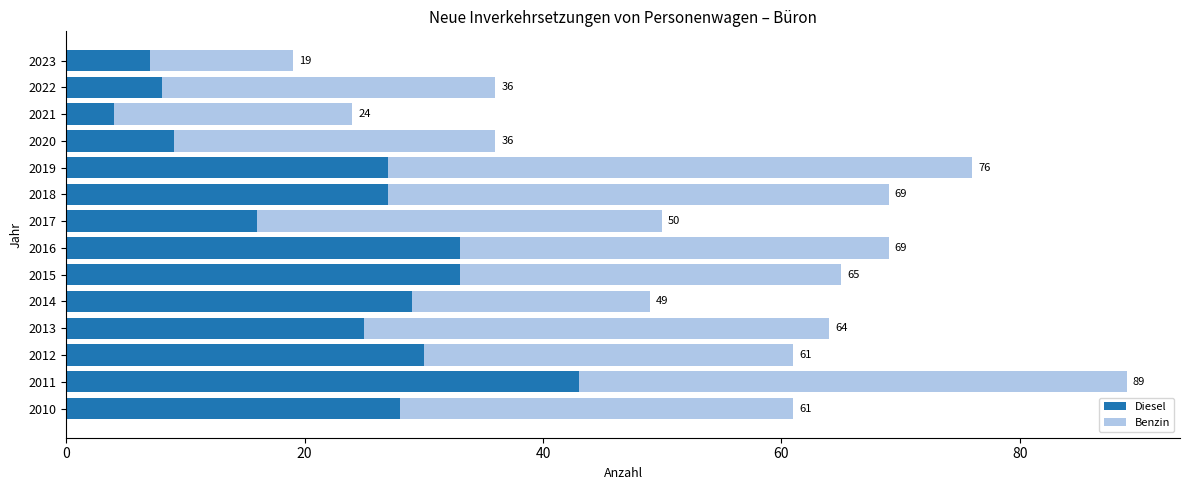

Which series has the largest range (max minus min)?

Diesel